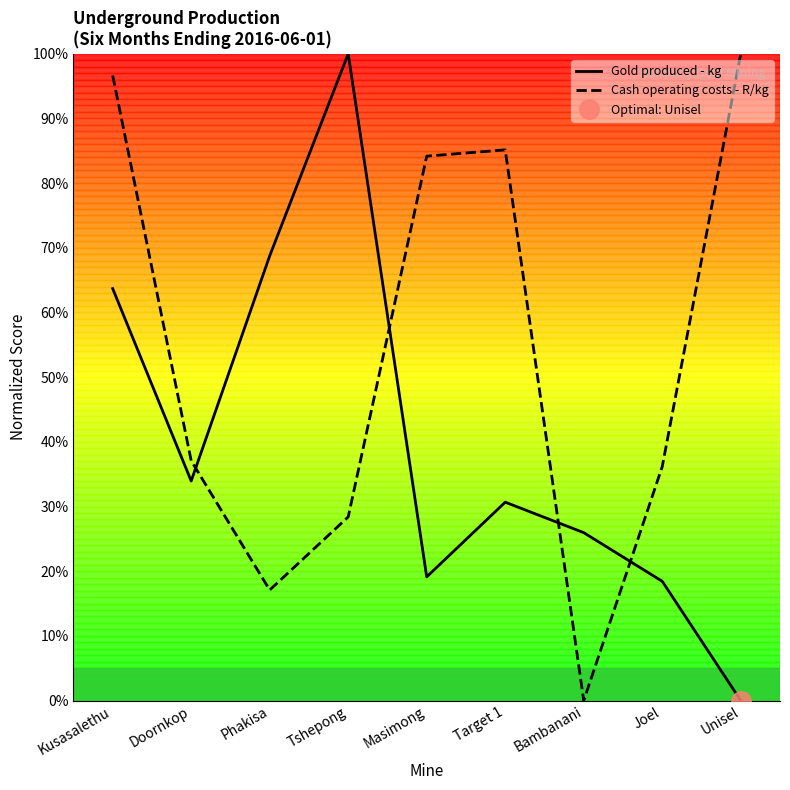

Where is Gold produced - kg nearest to the value 50?

Kusasalethu